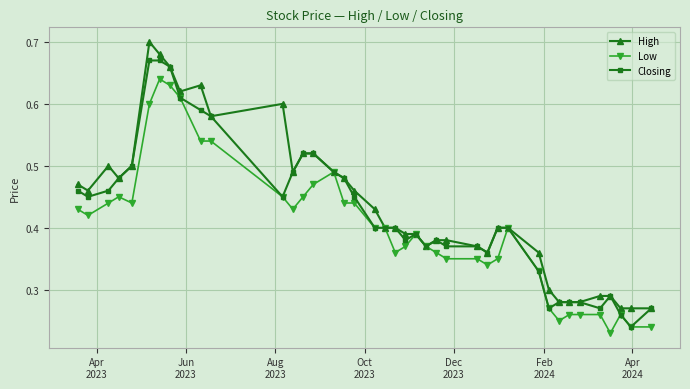

How many Closing values are between 0 and 1?

40